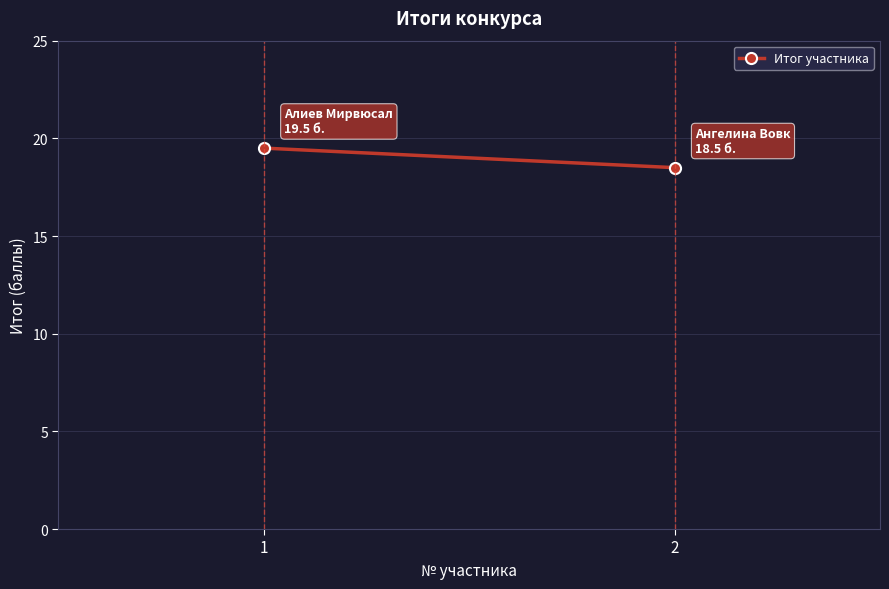

Count the values in the range 18 to 19.

1